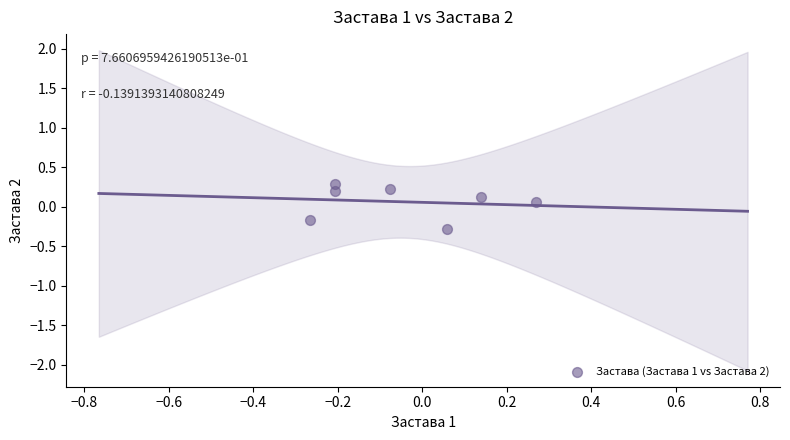

What is the range of Y values (max minus min)?

0.6